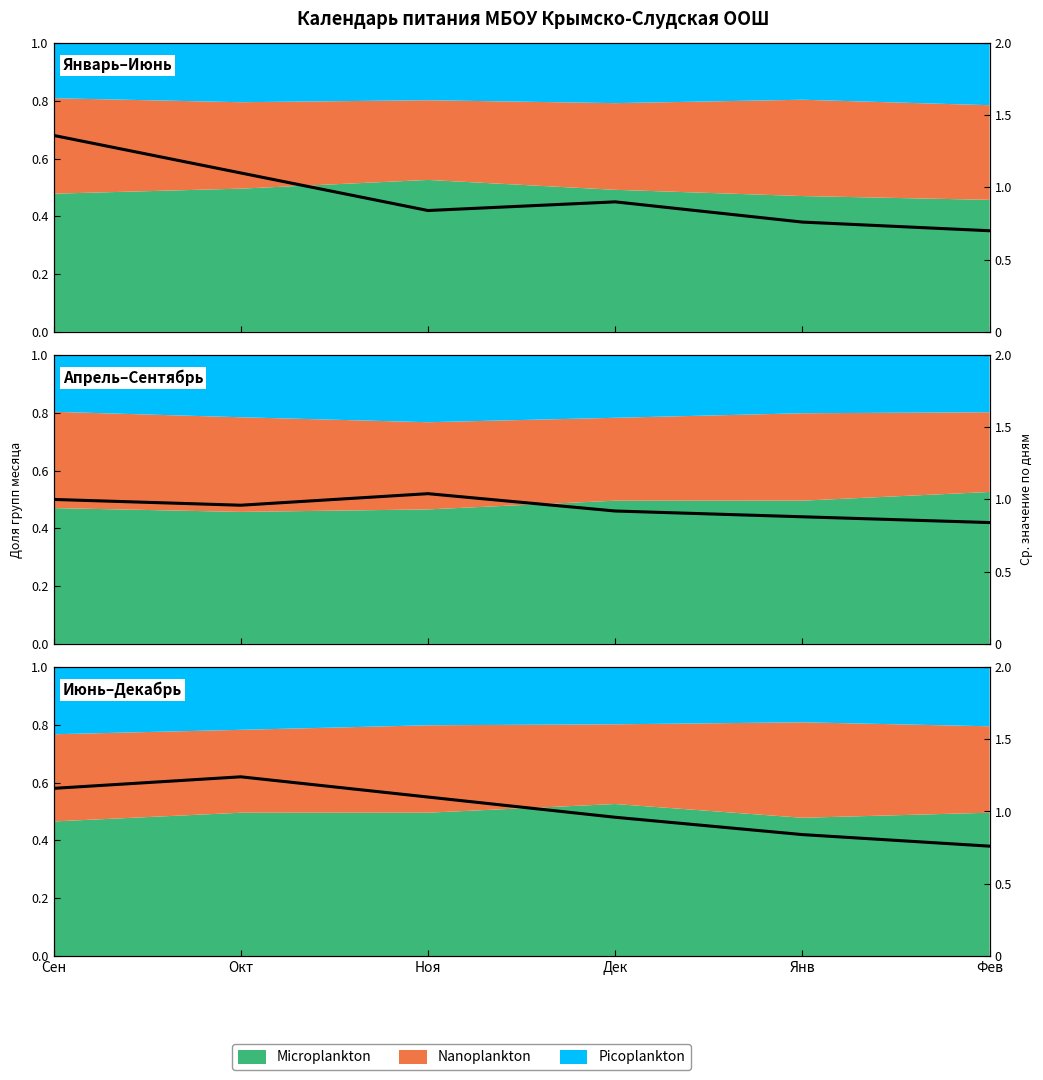

What is the label of the 3rd point from the right?

Дек